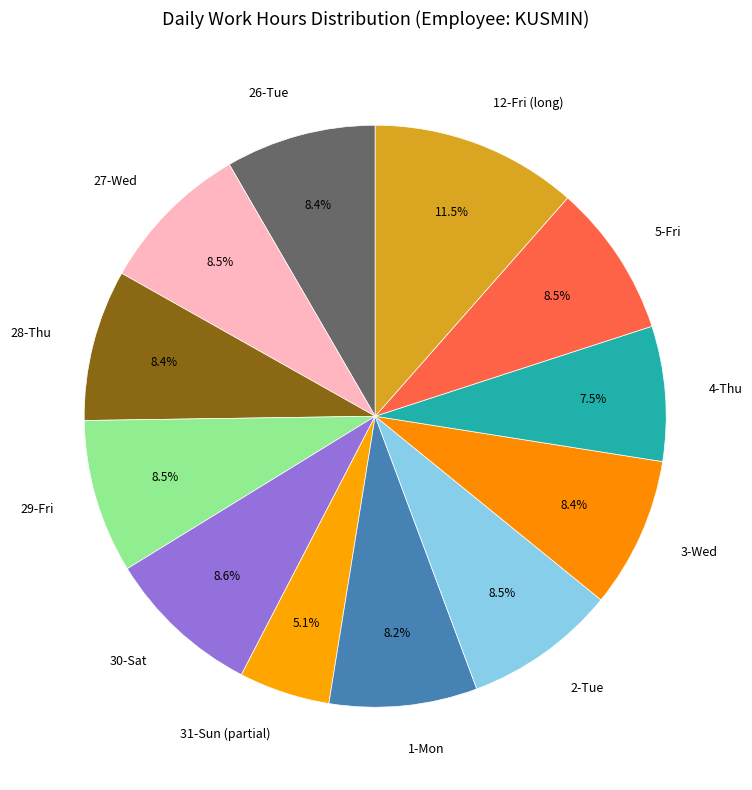

Which category has the biggest portion of the pie?

12-Fri (long)